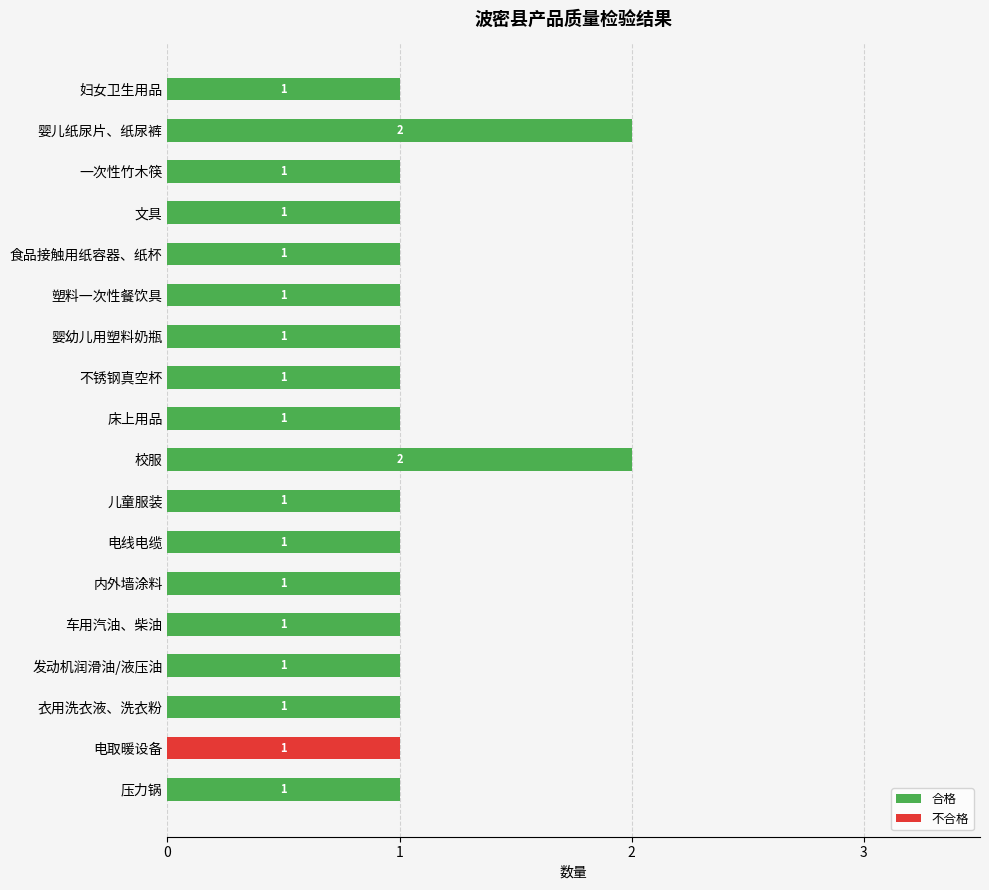

What is the sum of all 合格 values?

19